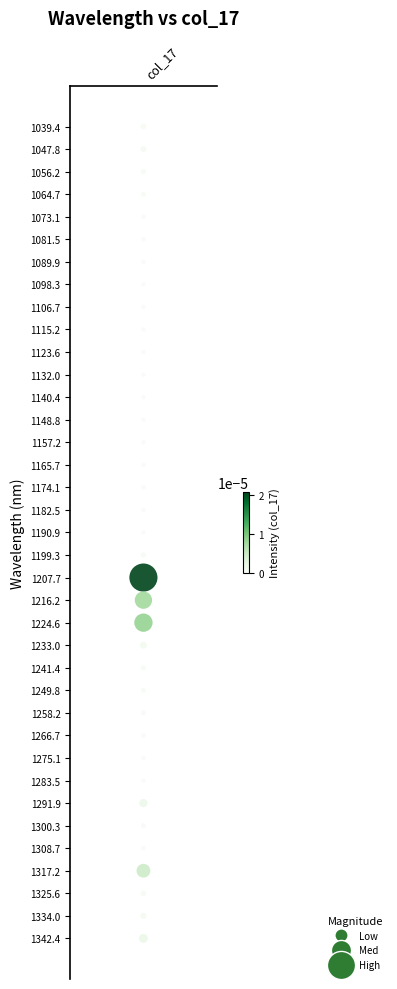

What is the range of Y values (max minus min)?

303.0